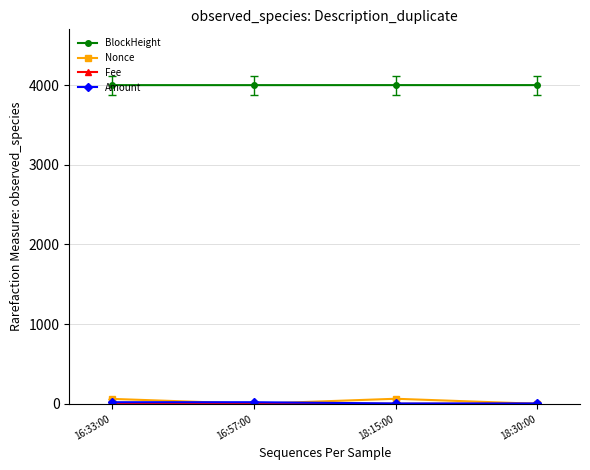

What is the greatest value displayed?

4000.0